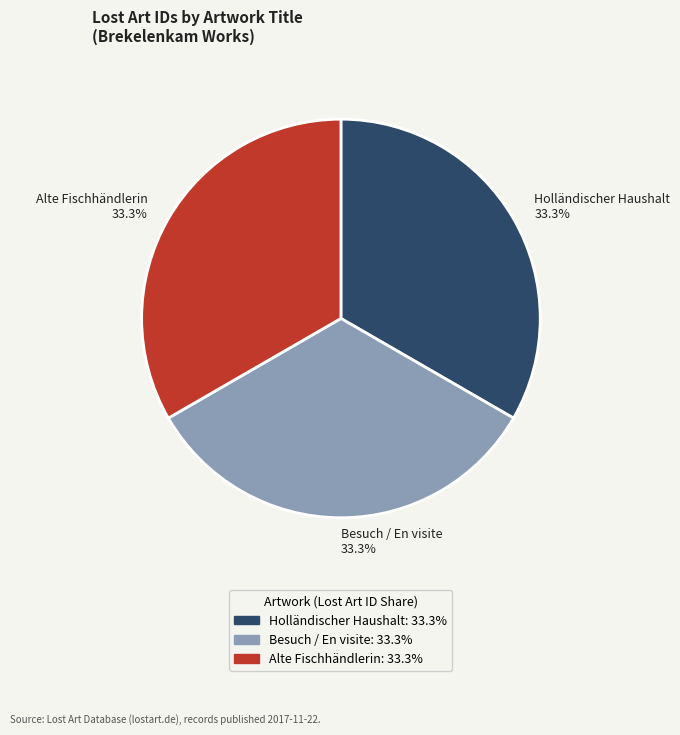

What portion of the pie excludes Holländischer Haushalt?

66.7%